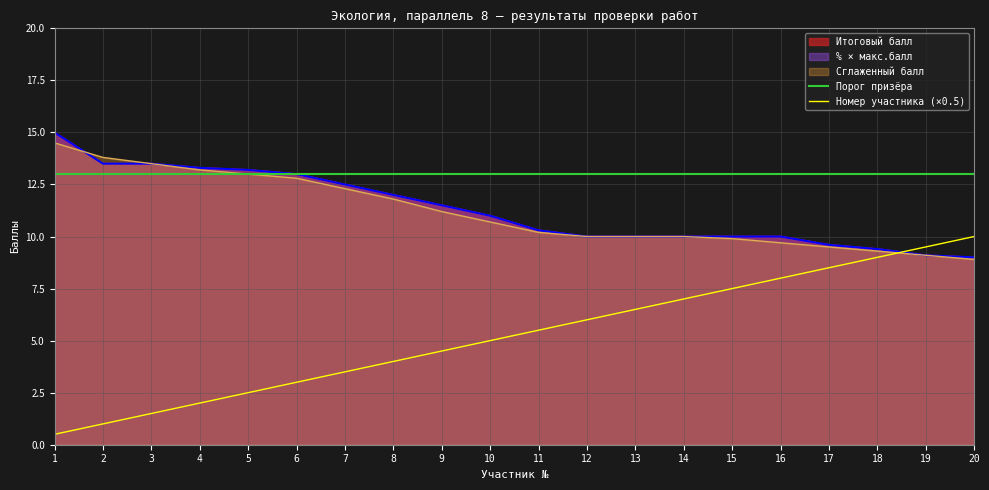

What is the value of the Порог призёра point at the 5th from the left?

13.0